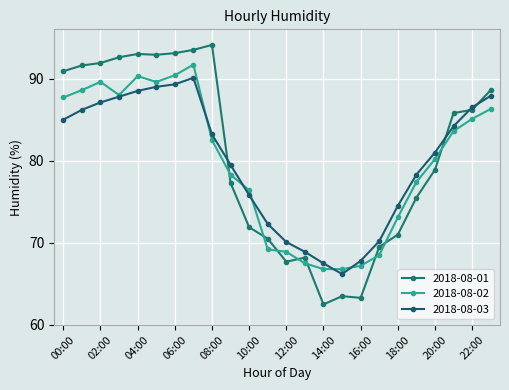

After their last crossing, which series has the higher values: 2018-08-01 or 2018-08-02?

2018-08-01